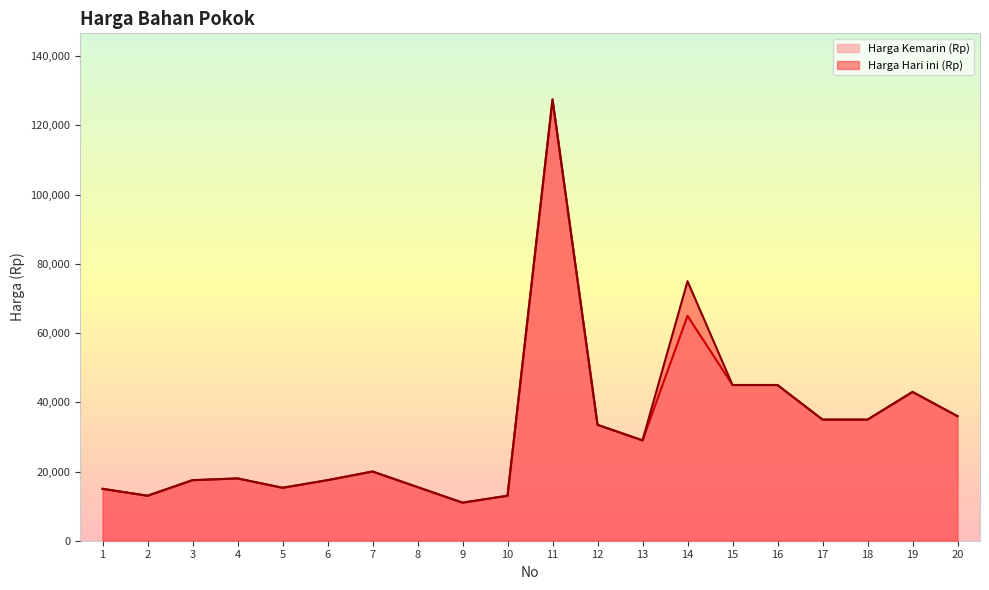

At which category is the sum across all series the highest?

11